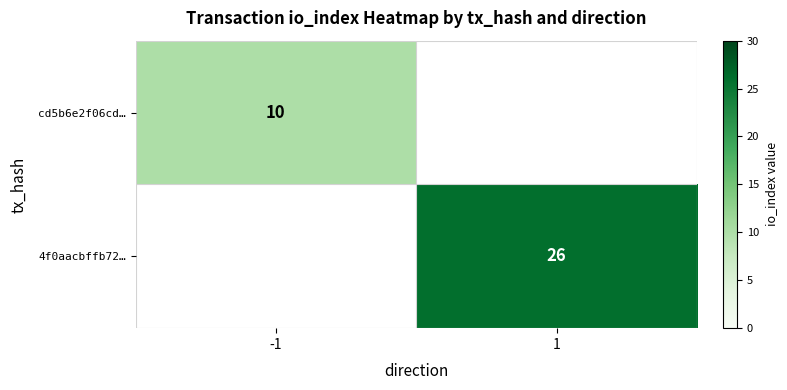

Count the number of data series in this chart.

2